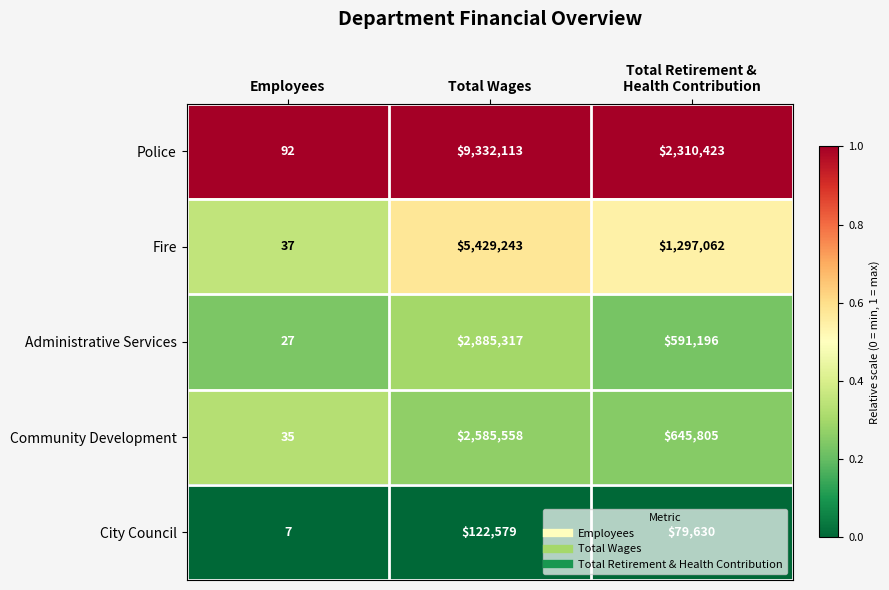

How many Police values are between 92 and 9332113?

3